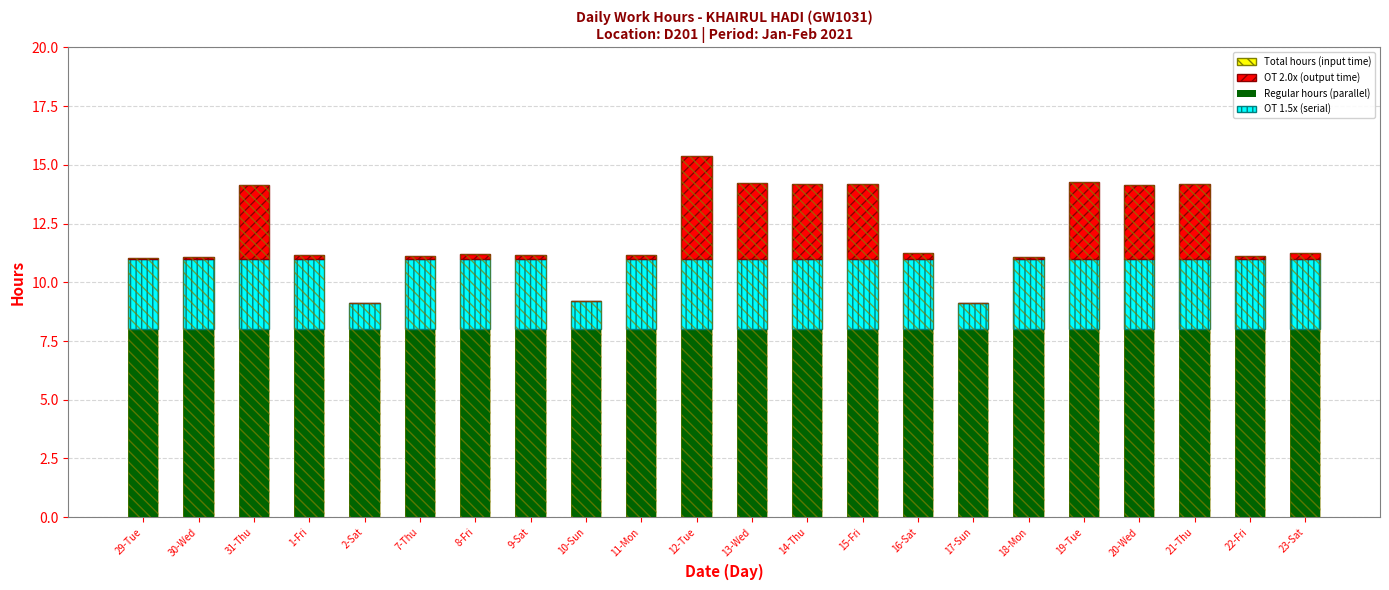

What is the sum of the OT 1.5x (serial part) values at 15-Fri and 13-Wed?

6.0